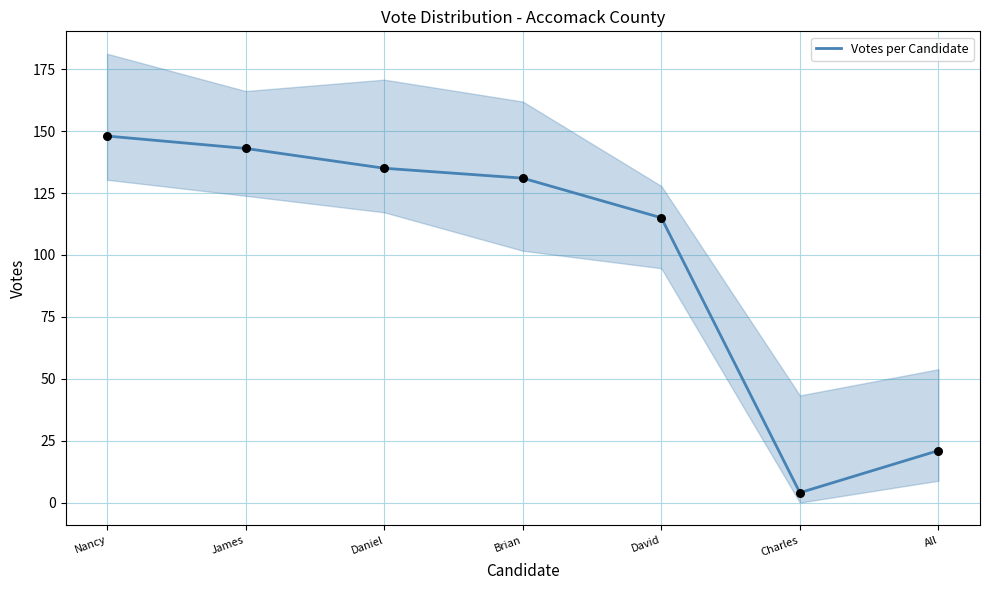

What is the change in value from Nancy to Charles?

-144